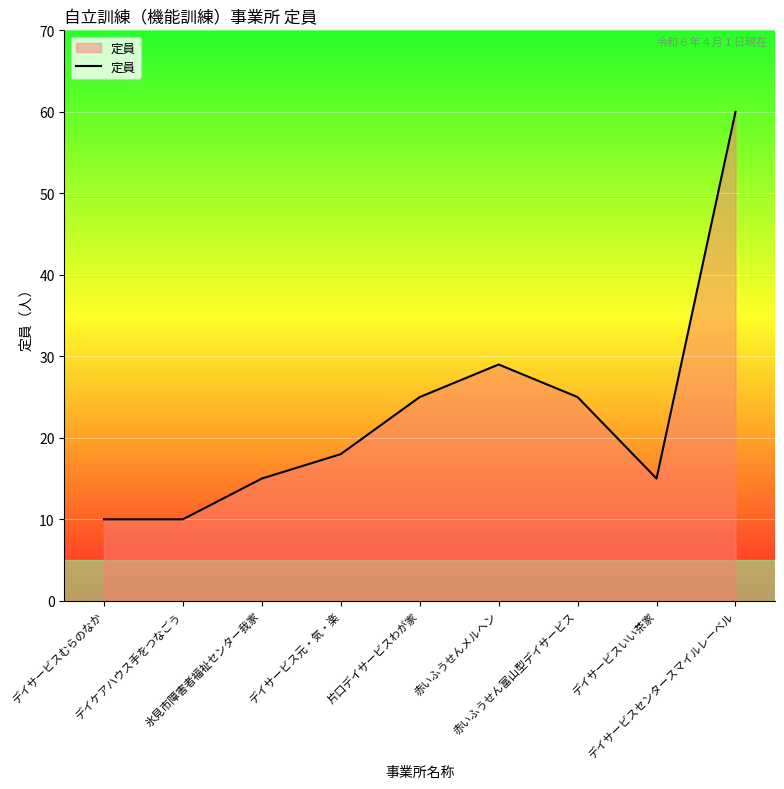

What is the change in value from 片口デイサービスわが家 to デイサービスセンタースマイルレーベル?

+35